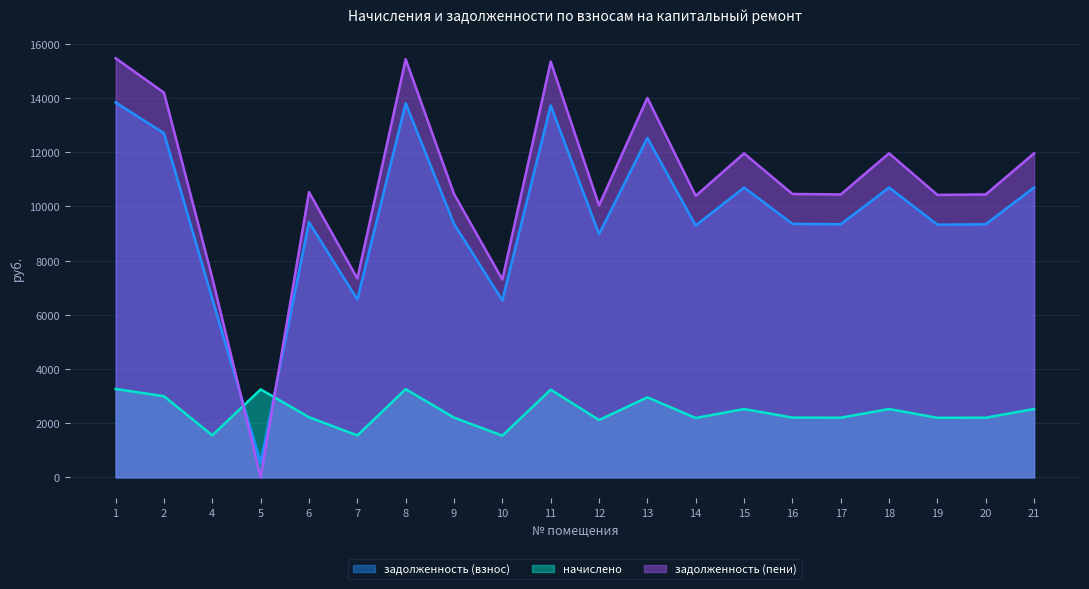

What is the total value across all series at 17?

21986.9